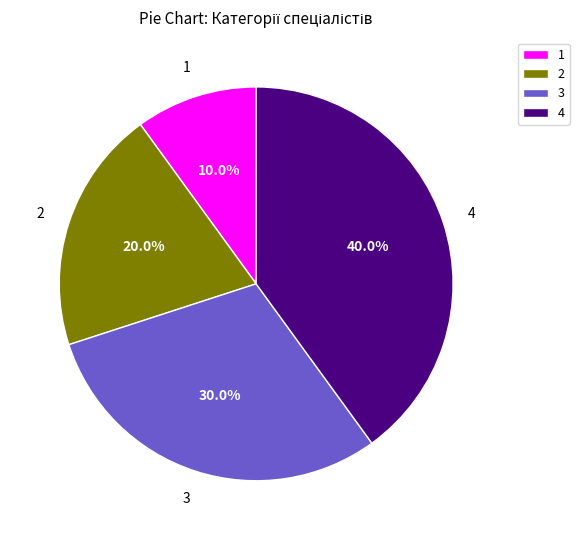

Which slice is the smallest?

1